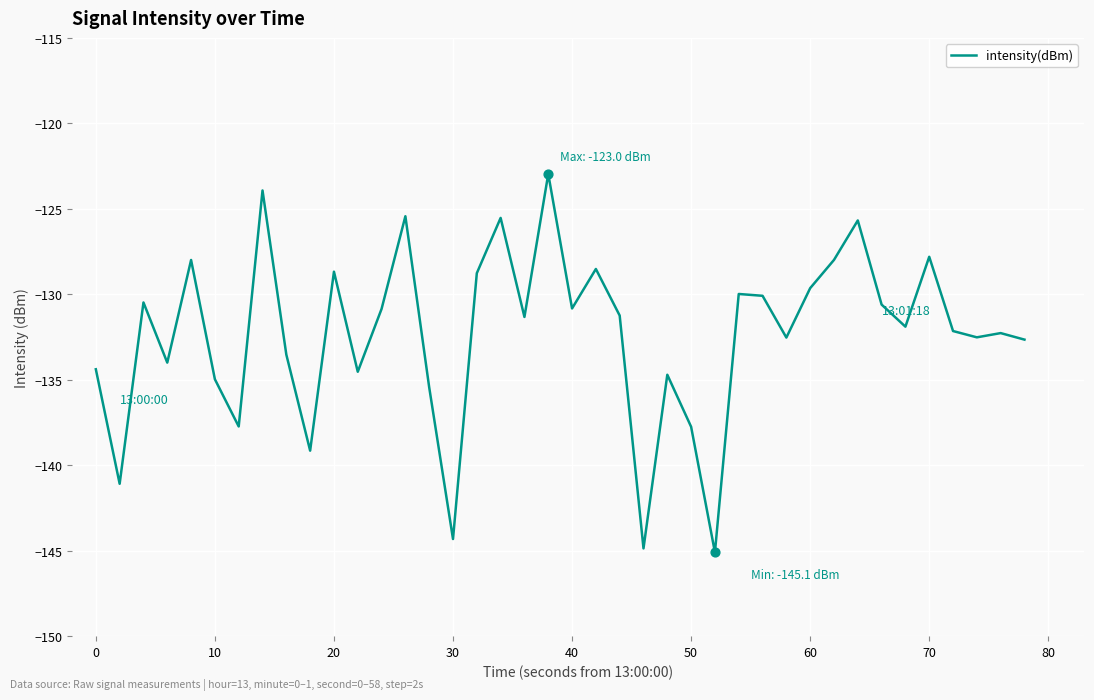

What is the difference between the maximum and minimum values?

22.1